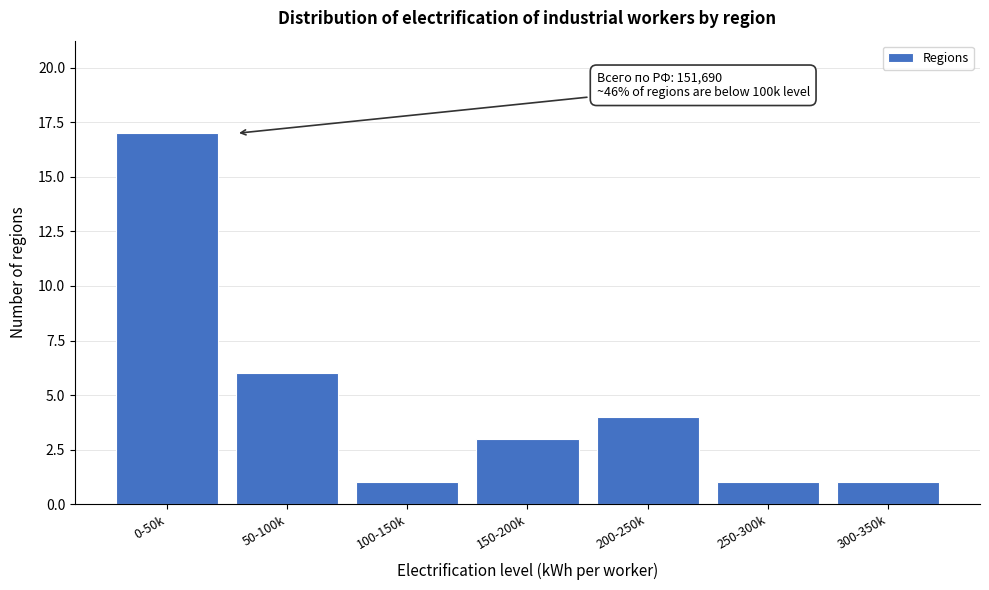

Reading left to right, what are all the values shown in this chart?

0-50k=17	50-100k=6	100-150k=1	150-200k=3	200-250k=4	250-300k=1	300-350k=1